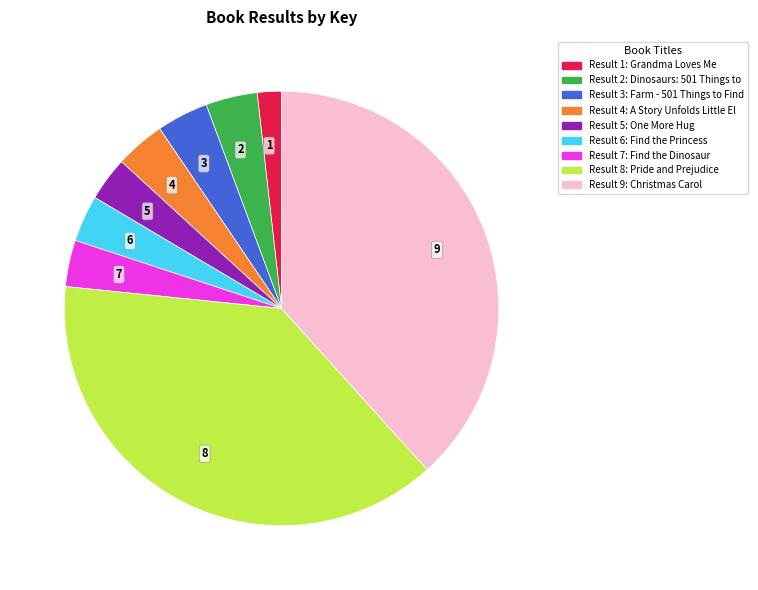

Does any single category account for the majority?

No